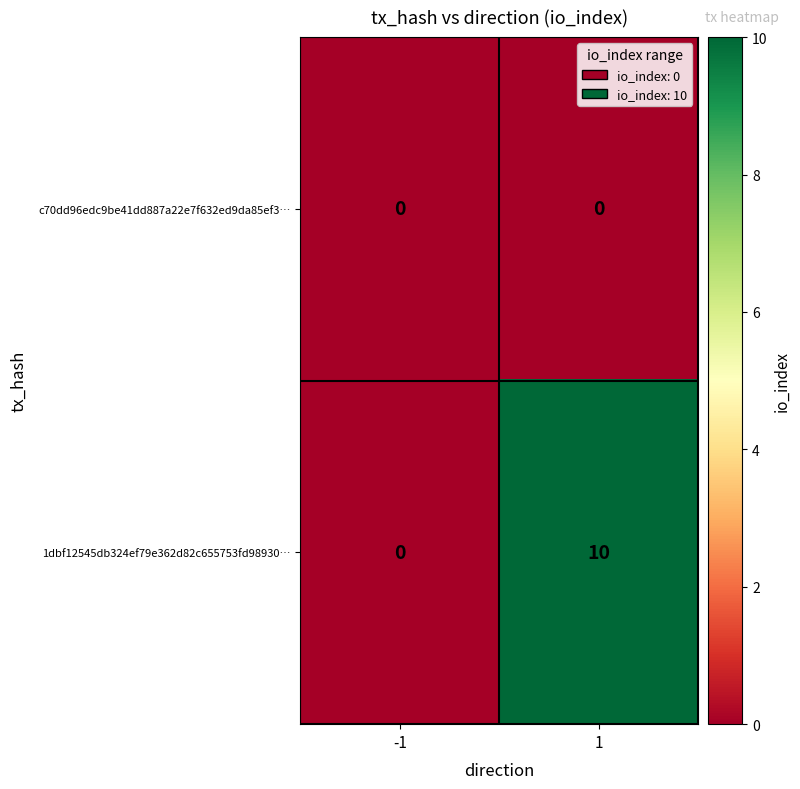

Reading left to right, extract all data points from this chart.

c70dd96edc9be41dd887a22e7f632ed9da85ef3…: 0	0
1dbf12545db324ef79e362d82c655753fd98930…: 0	10